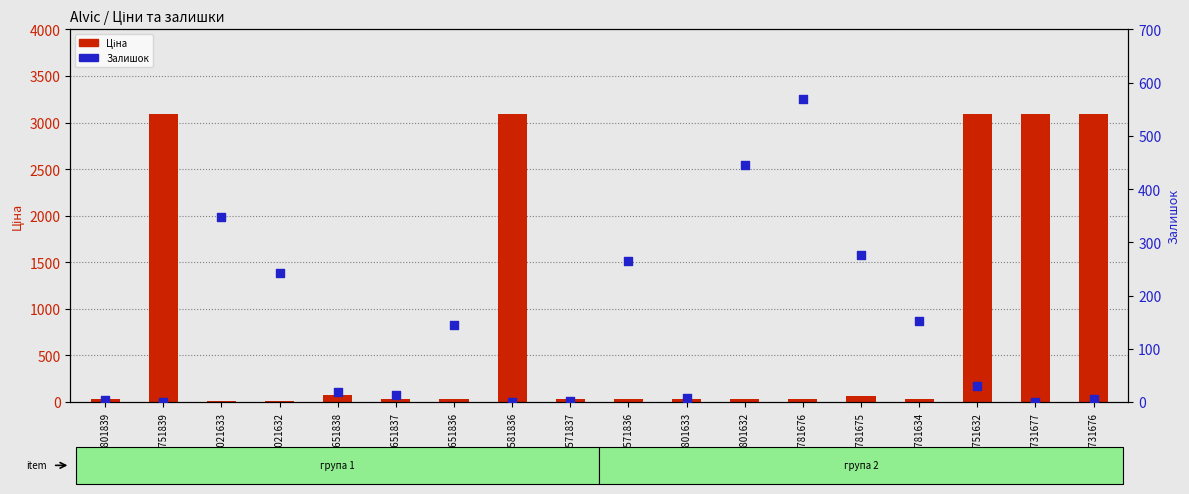

At how many categories does at least one series exceed 1056?

5